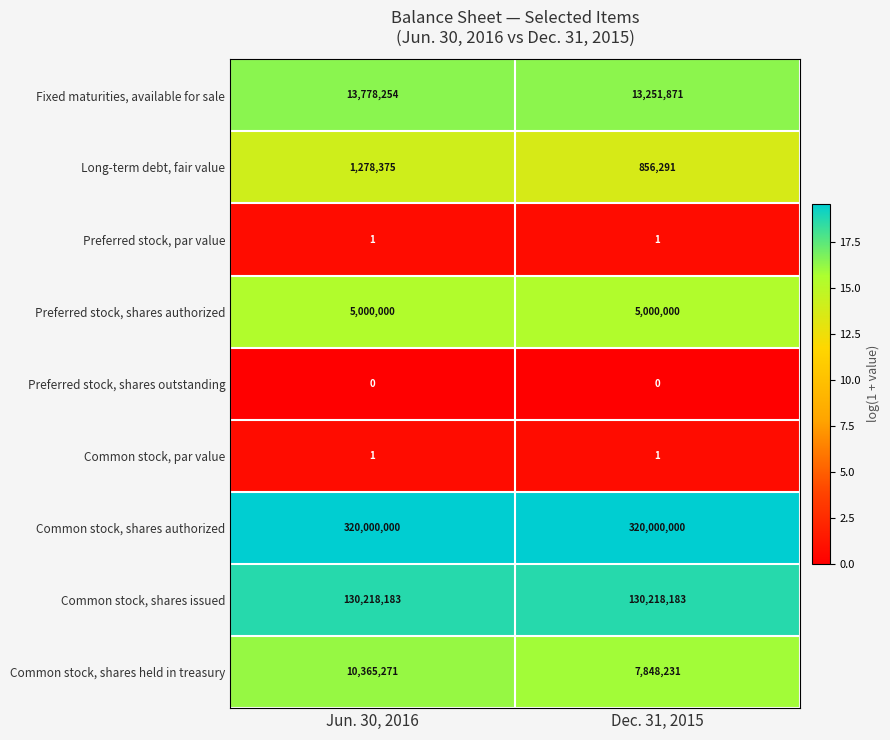

Reading right to left, what are all the values shown in this chart?

Fixed maturities, available for sale: Dec. 31, 2015=13251871	Jun. 30, 2016=13778254
Long-term debt, fair value: Dec. 31, 2015=856291	Jun. 30, 2016=1278375
Preferred stock, par value: Dec. 31, 2015=1	Jun. 30, 2016=1
Preferred stock, shares authorized: Dec. 31, 2015=5000000	Jun. 30, 2016=5000000
Preferred stock, shares outstanding: Dec. 31, 2015=0	Jun. 30, 2016=0
Common stock, par value: Dec. 31, 2015=1	Jun. 30, 2016=1
Common stock, shares authorized: Dec. 31, 2015=320000000	Jun. 30, 2016=320000000
Common stock, shares issued: Dec. 31, 2015=130218183	Jun. 30, 2016=130218183
Common stock, shares held in treasury: Dec. 31, 2015=7848231	Jun. 30, 2016=10365271